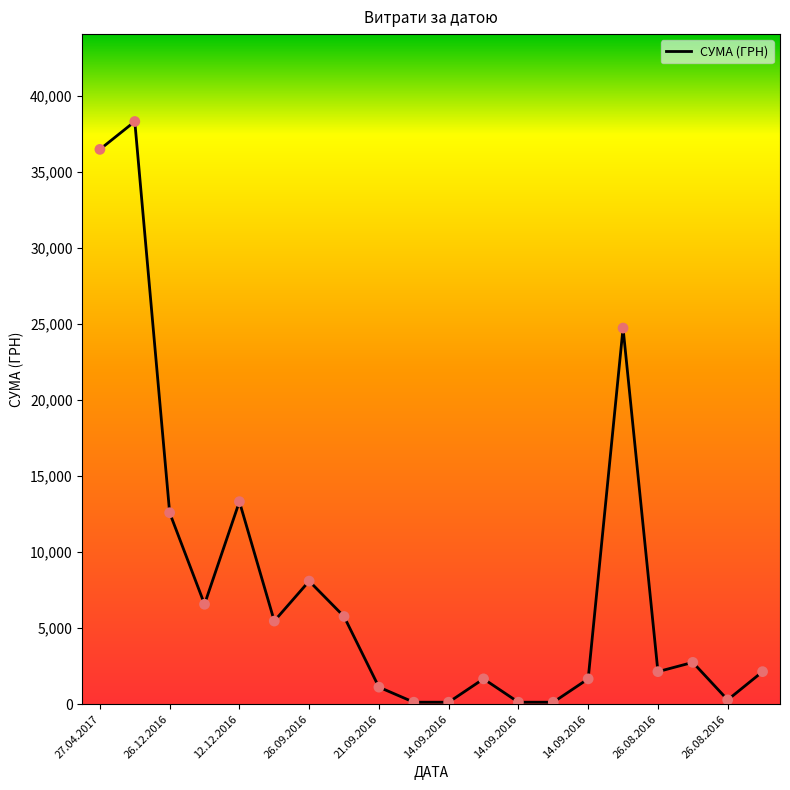

What is the difference between the maximum and minimum values?

38196.7